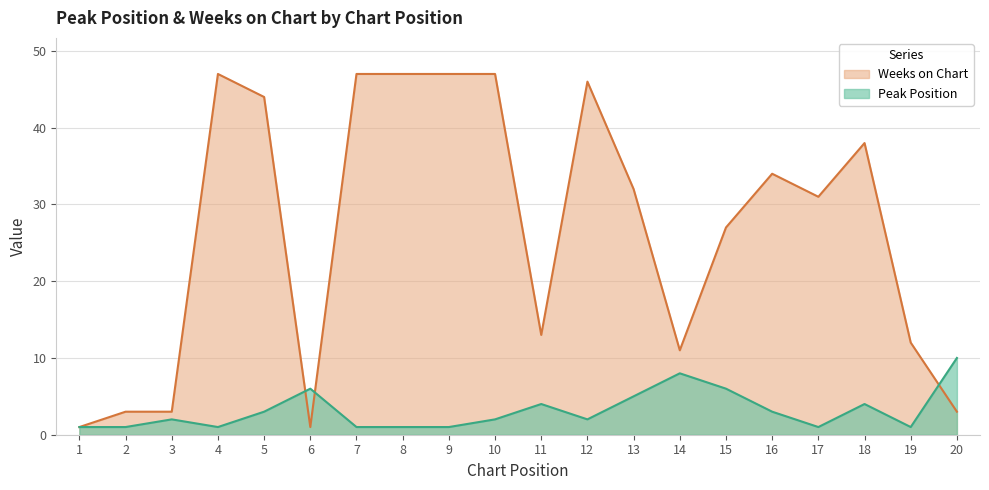

How many values in the Weeks on Chart series are below 32?

10